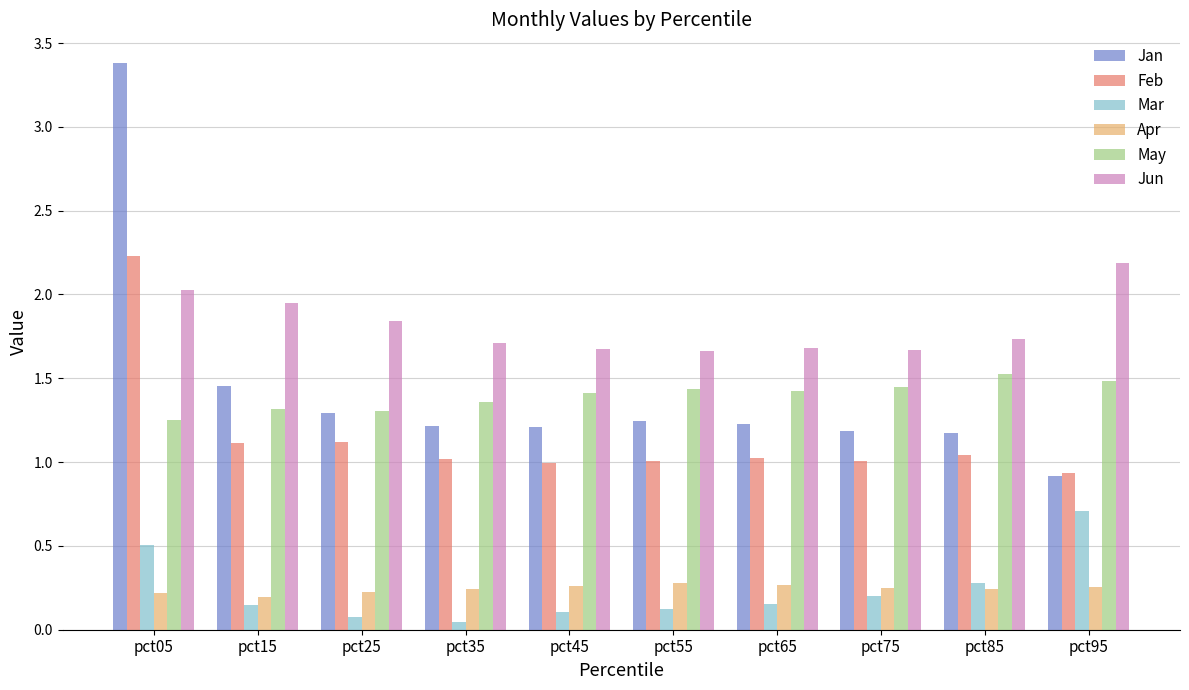

Is it true that Feb equals 1.4 at pct05?

False